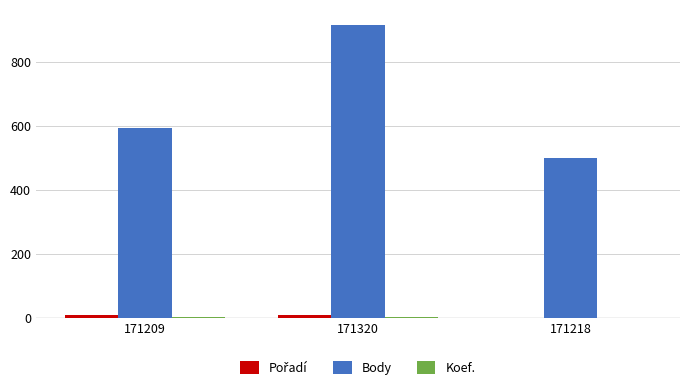

At which category is the sum across all series the highest?

171320